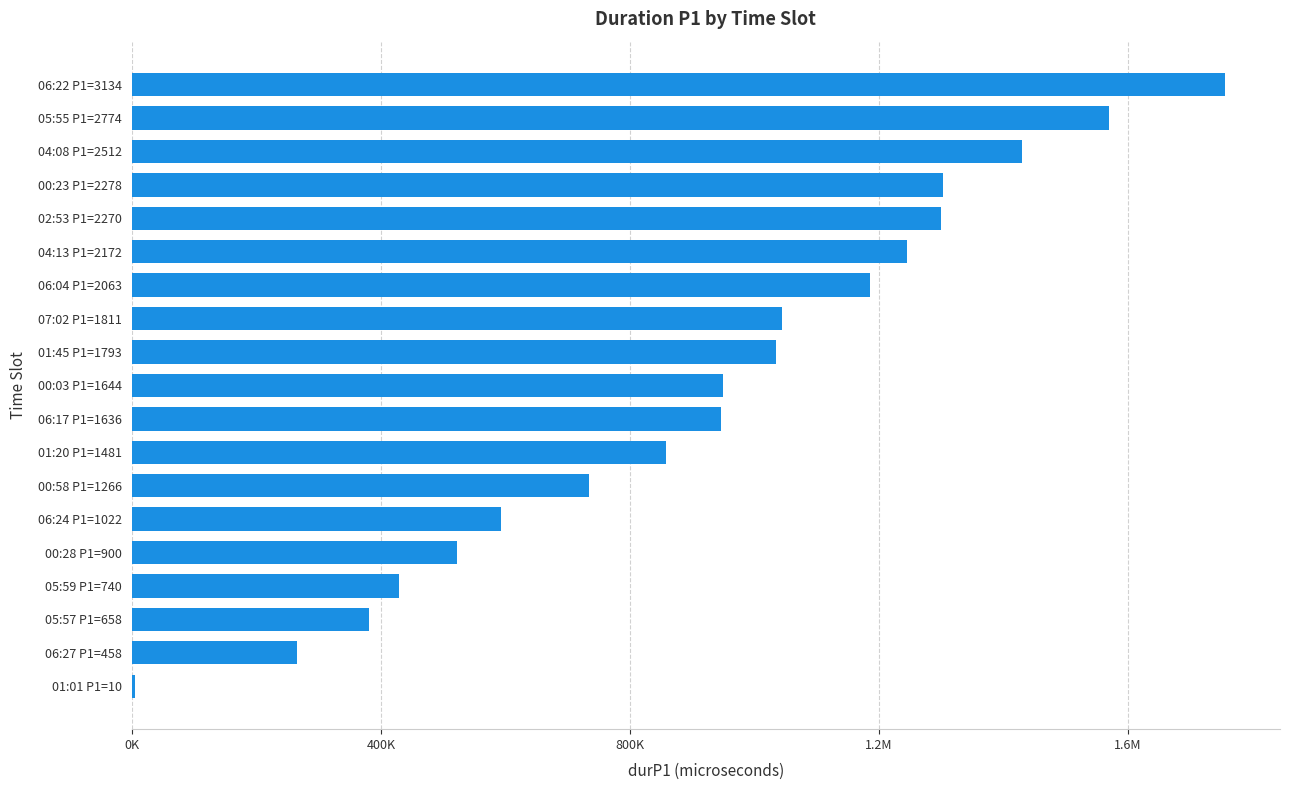

Are the bars horizontal?

Yes